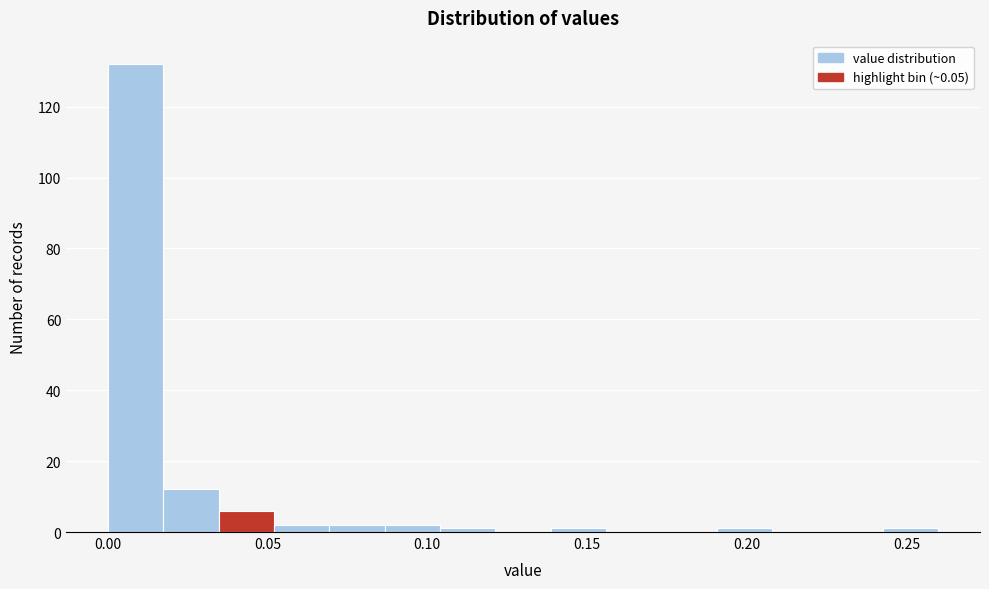

Read against the x-axis, roughly where is the centre of the tallest bar?

0.010